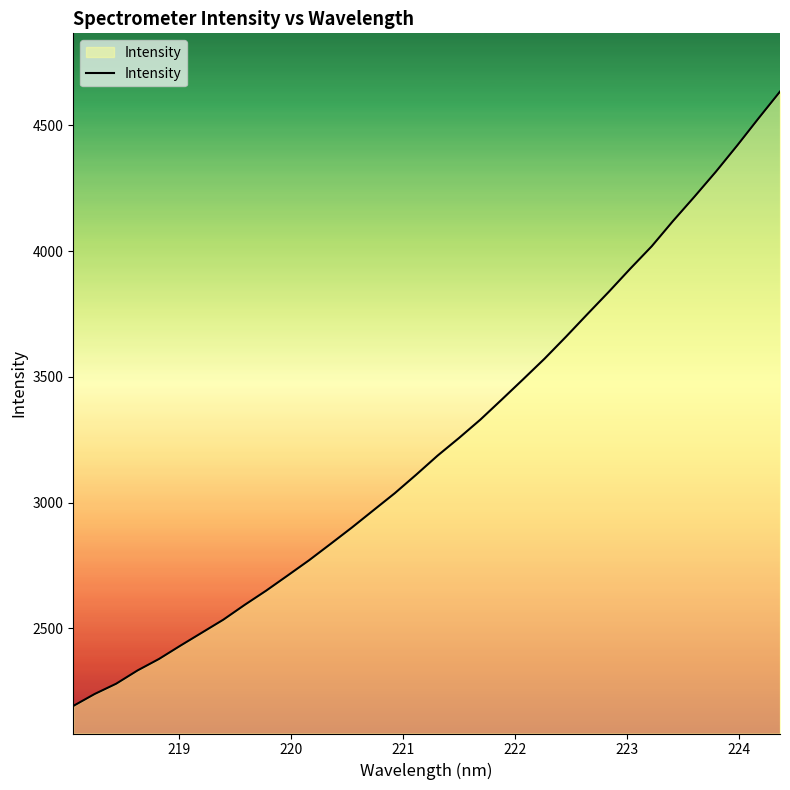

What is the greatest value displayed?

4634.6